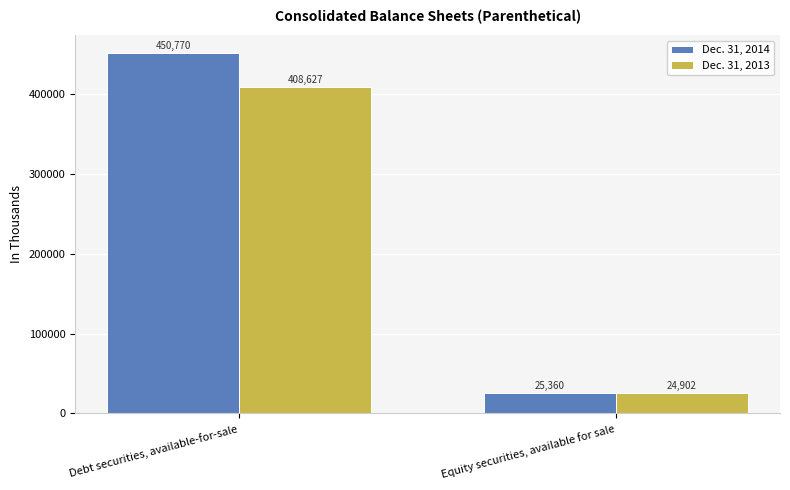

How many groups of bars are there?

2